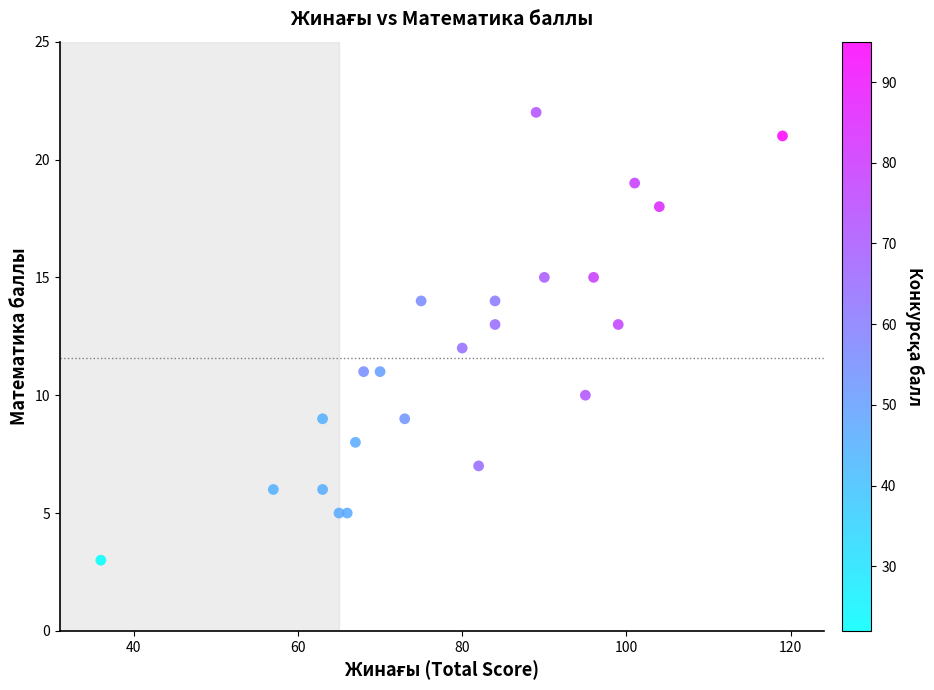

What is the range of Y values (max minus min)?

19